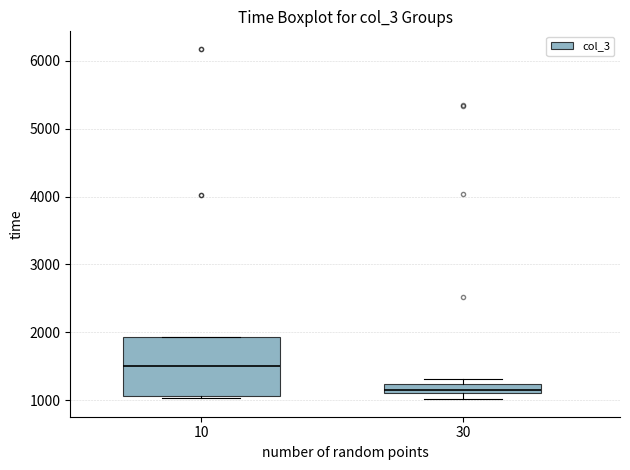

Which box has the lowest median line?

30